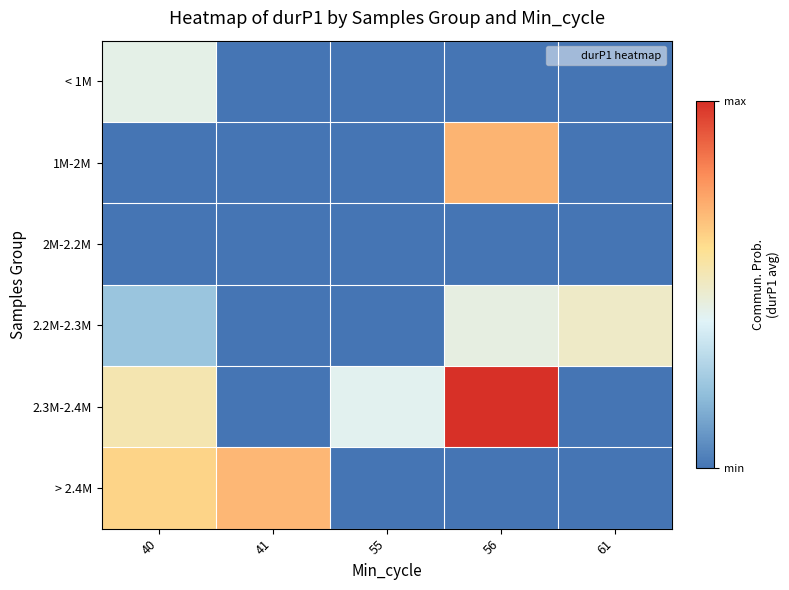

At 55, list the series in order from largest to smallest.

2.3M-2.4M, < 1M, 1M-2M, 2M-2.2M, 2.2M-2.3M, > 2.4M